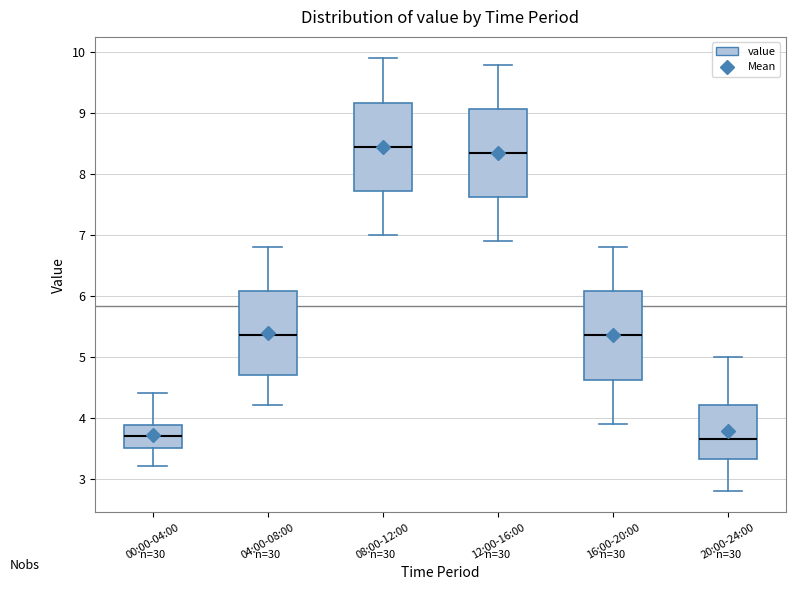

Where does the upper whisker of the box for 12:00-16:00 end on the y-axis? The values are not printed on the chart, so give them approximately, as read against the axis.

9.8